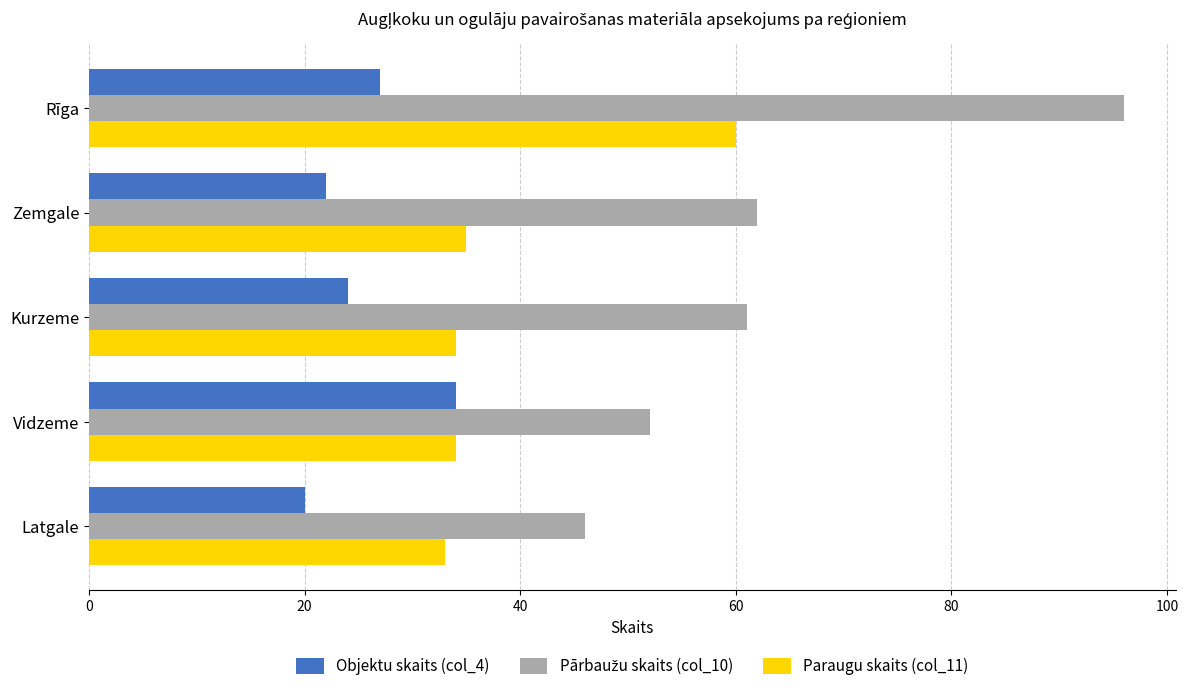

The Objektu skaits (col_4) series shows 6 at Zemgale. True or false?

False